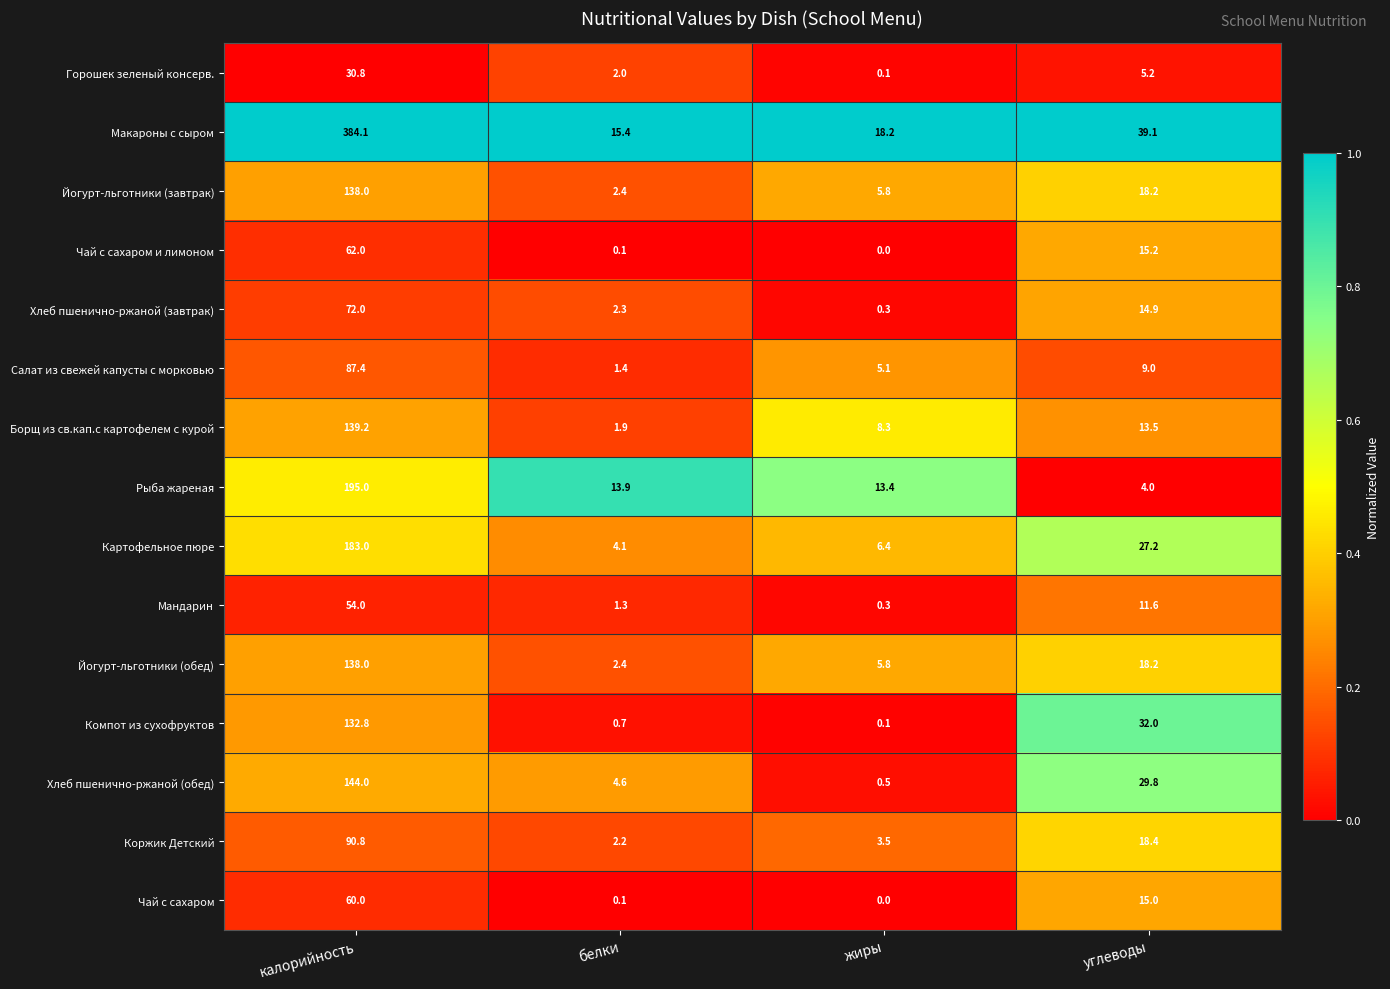

The Чай с сахаром и лимоном series shows 62.0 at калорийность. True or false?

True